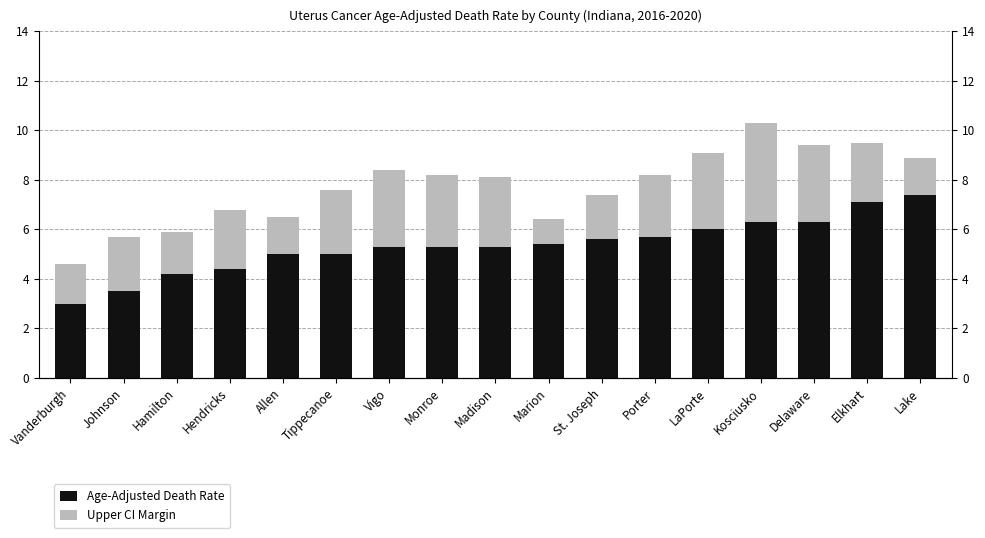

What is the label of the 11th bar from the left?

St. Joseph